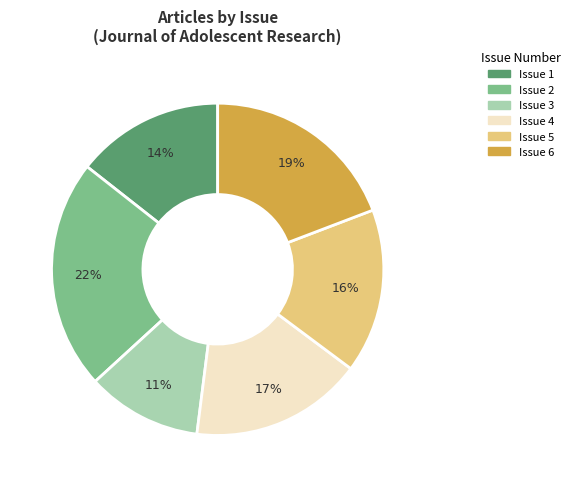

Rank the categories by value from highest to lowest.

Issue 2, Issue 6, Issue 4, Issue 5, Issue 1, Issue 3